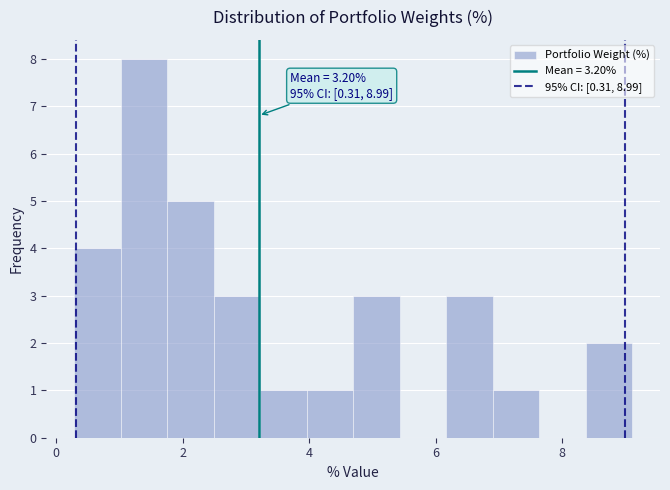

Around what value on the x-axis is the tallest bar? Give the approximate position of its centre, as read against the axis.

1.4